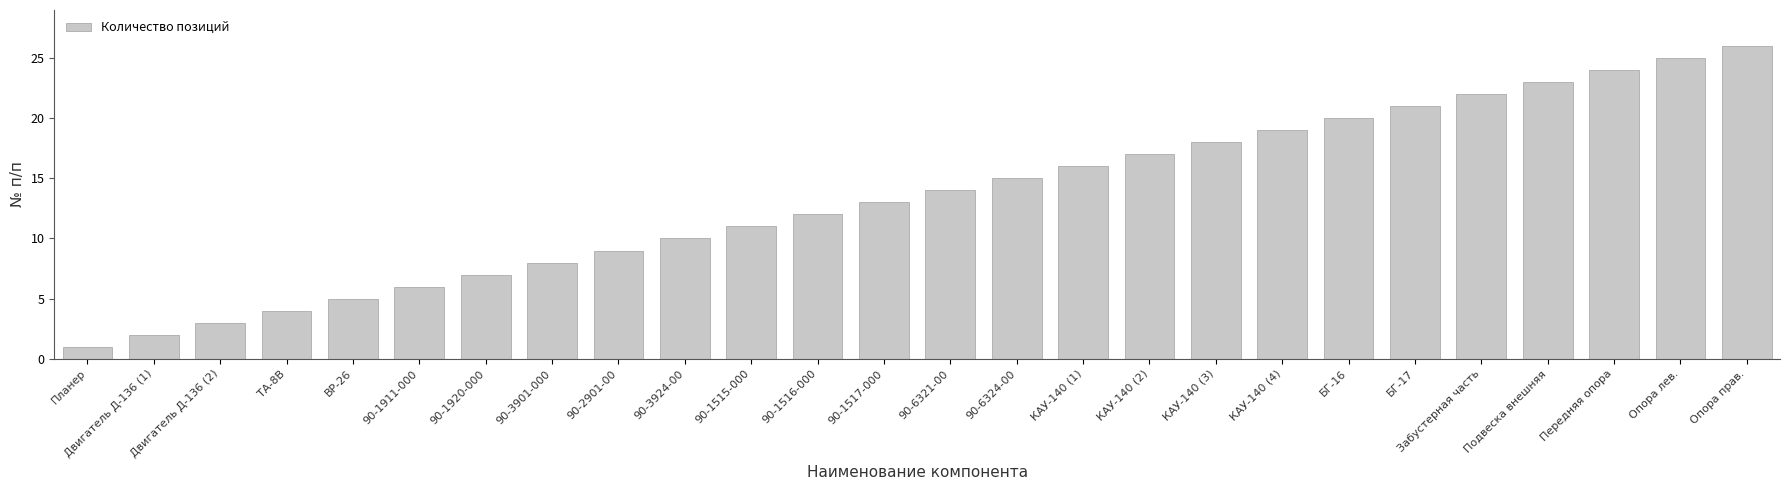

What value does the data have at 90-2901-00?

9